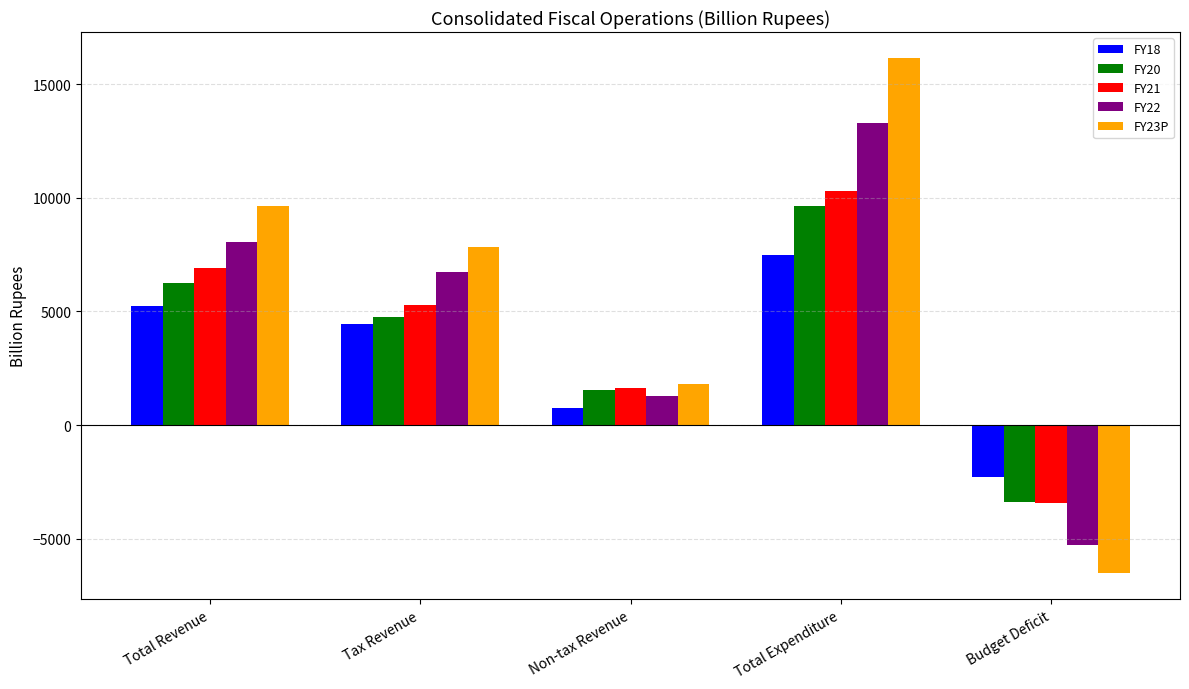

At how many categories does at least one series exceed 6849?

3